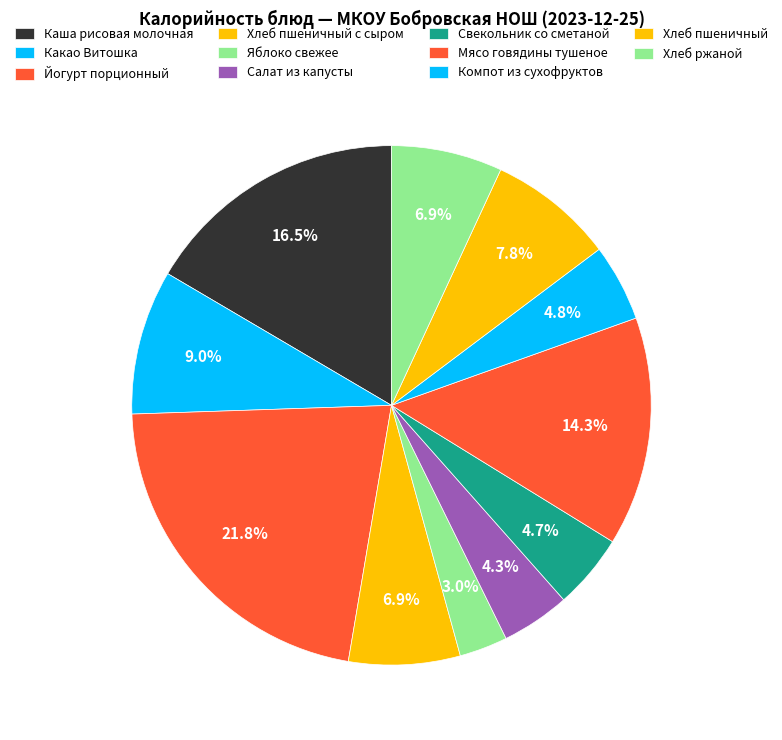

To the nearest percent, what portion does Какао Витошка represent?

9%